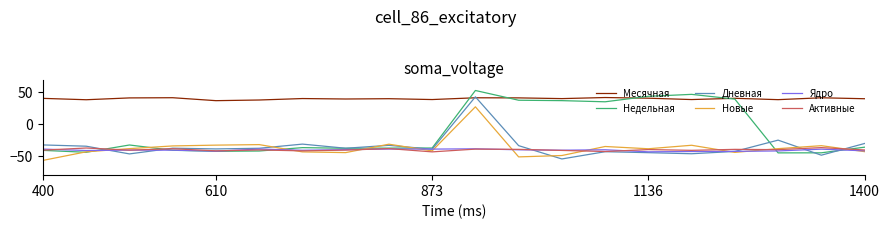

What is the maximum value for Новые?

27.2